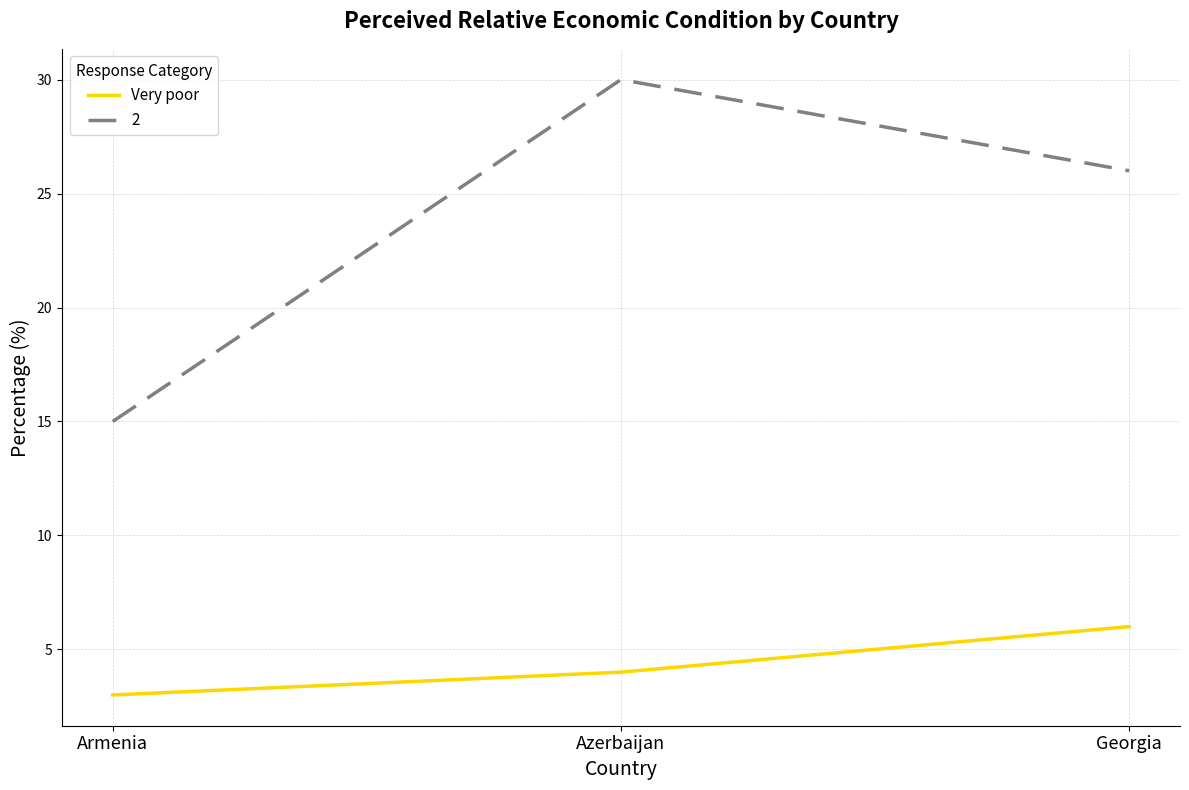

What is the approximate value of Very poor at Georgia?

6